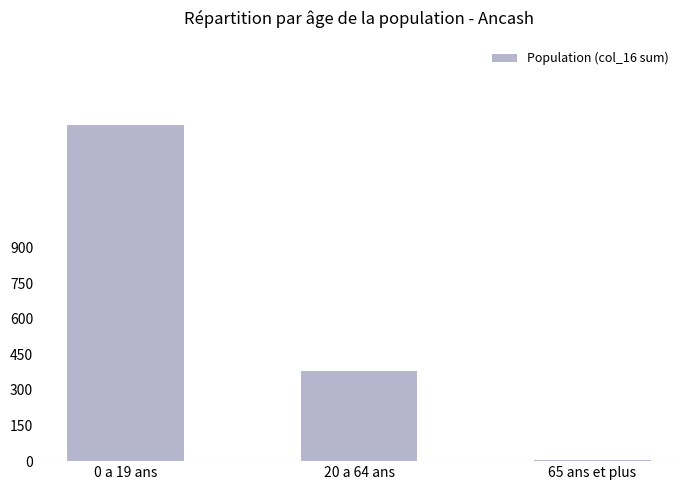

Reading left to right, list all the values displayed in this chart.

1416	378	3